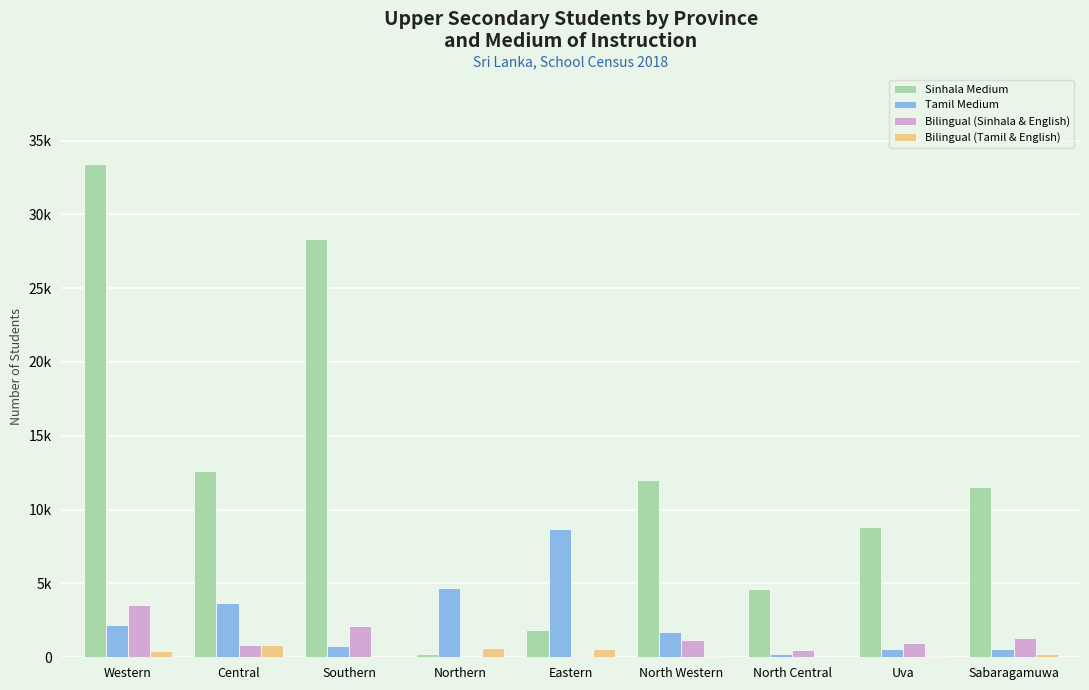

Between Central and North Western, which series saw the biggest shift?

Tamil Medium